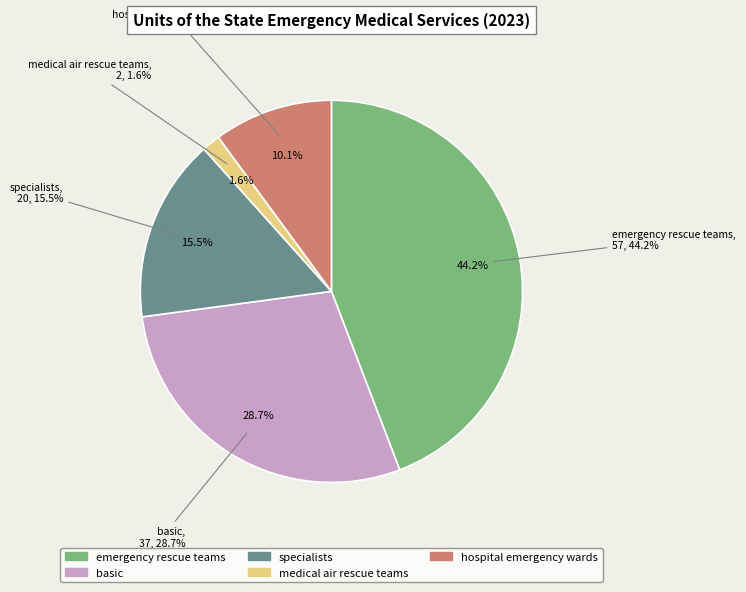

Which slice is the largest?

emergency rescue teams